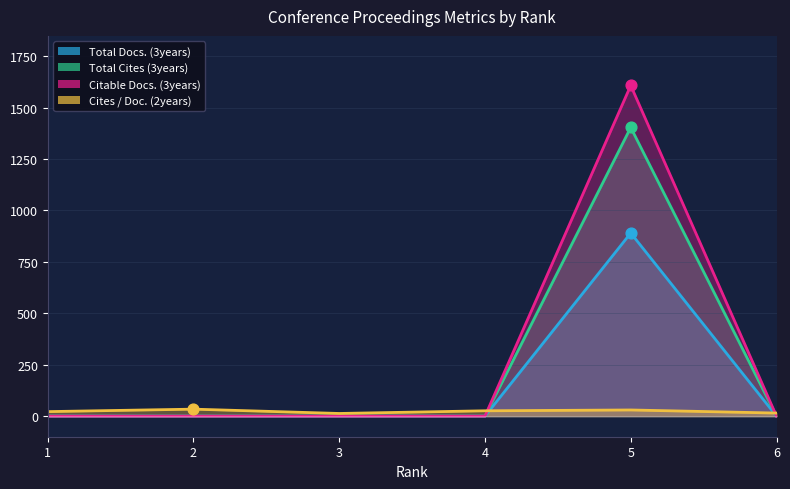

Is the value of Total Docs. (3years) at 5 greater than the value of Total Cites (3years) at 3?

Yes